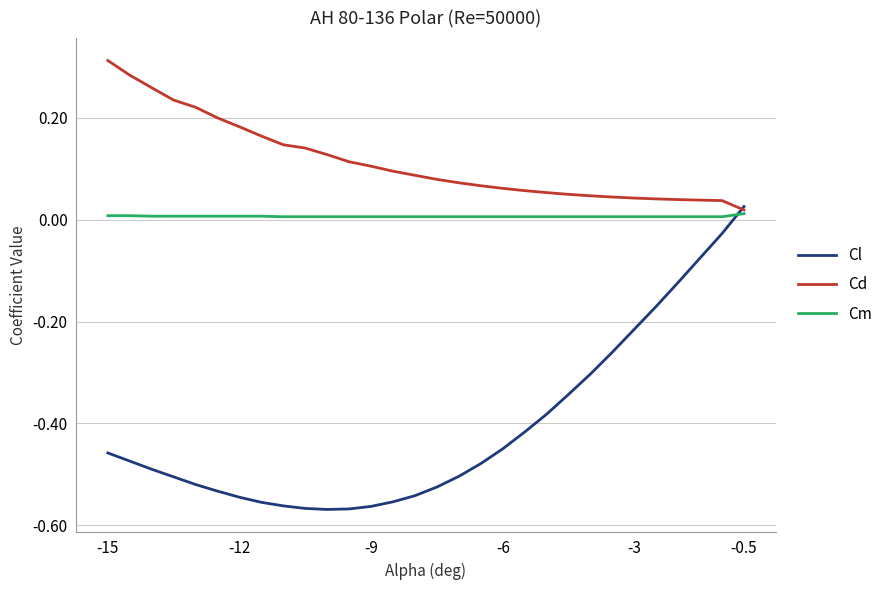

How many times do Cl and Cd cross each other?

1